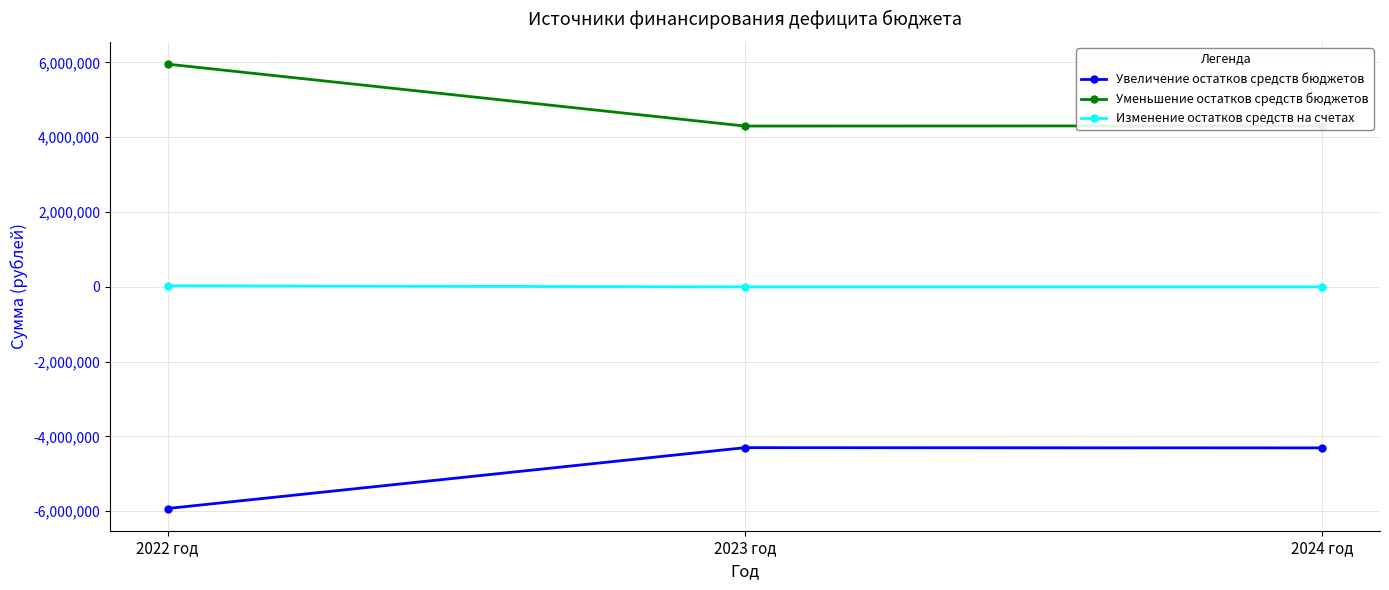

What is the lowest value of the Уменьшение остатков средств бюджетов series?

4300522.0